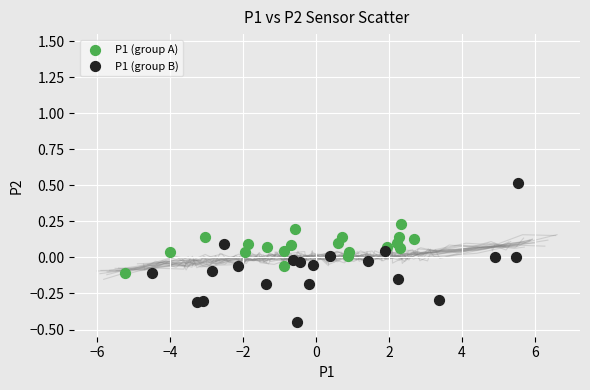

Which series reaches the maximum Y coordinate?

P1 (group B)